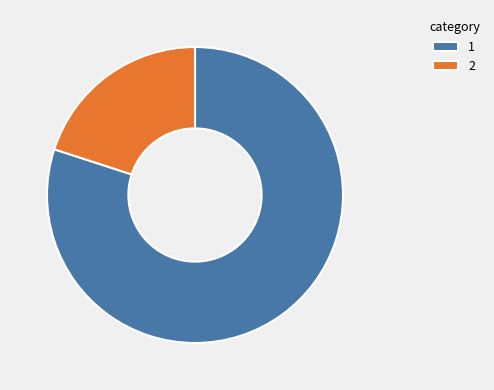

Is it true that 1 is 70% of the pie?

False